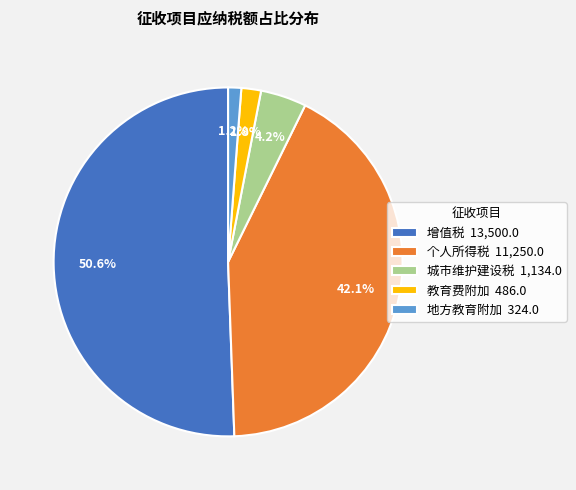

Does 增值税 13,500.0 represent more than half of the total?

Yes